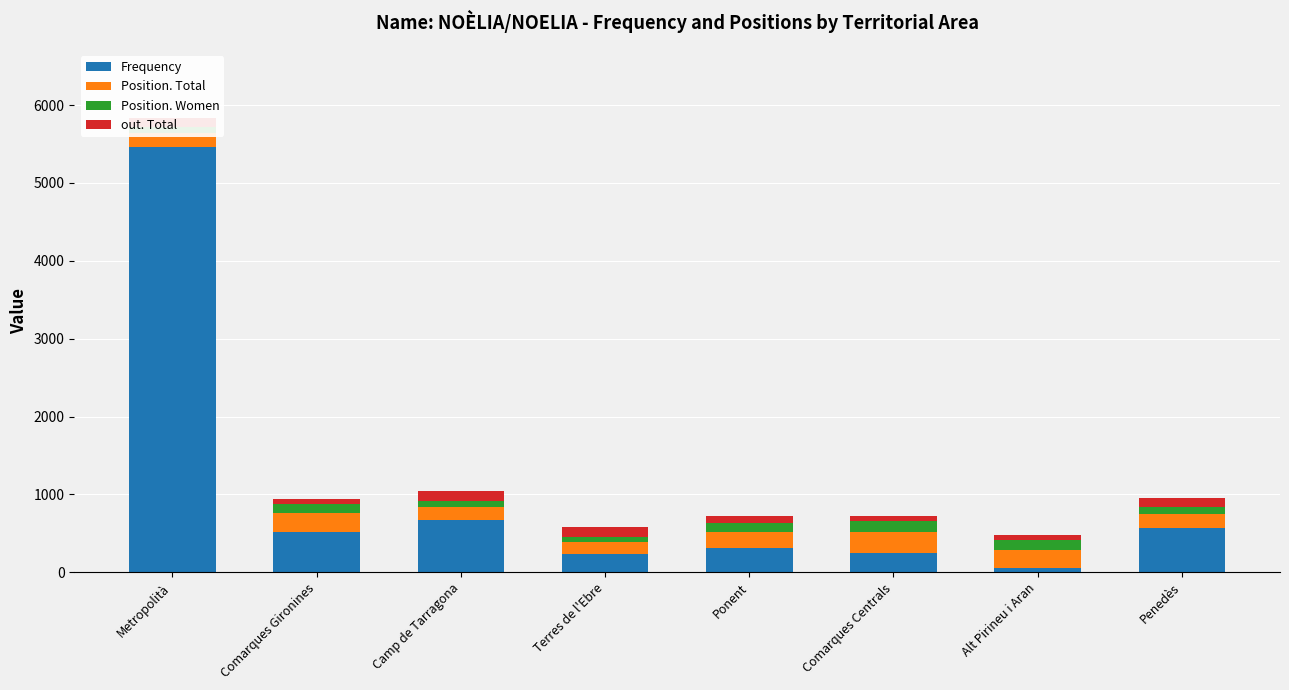

Which category has the highest value in the Frequency series?

Metropolità